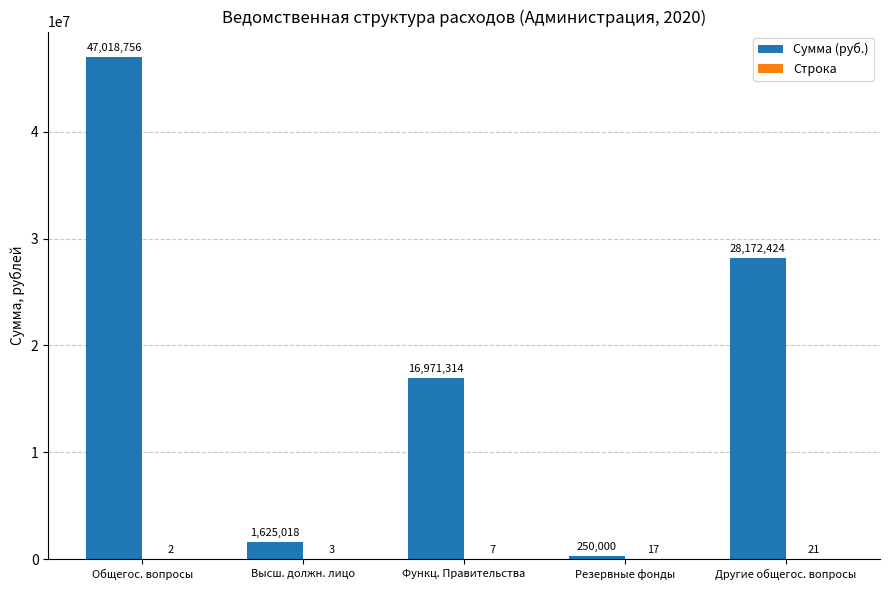

Which series has the largest total across all categories?

Сумма (руб.)